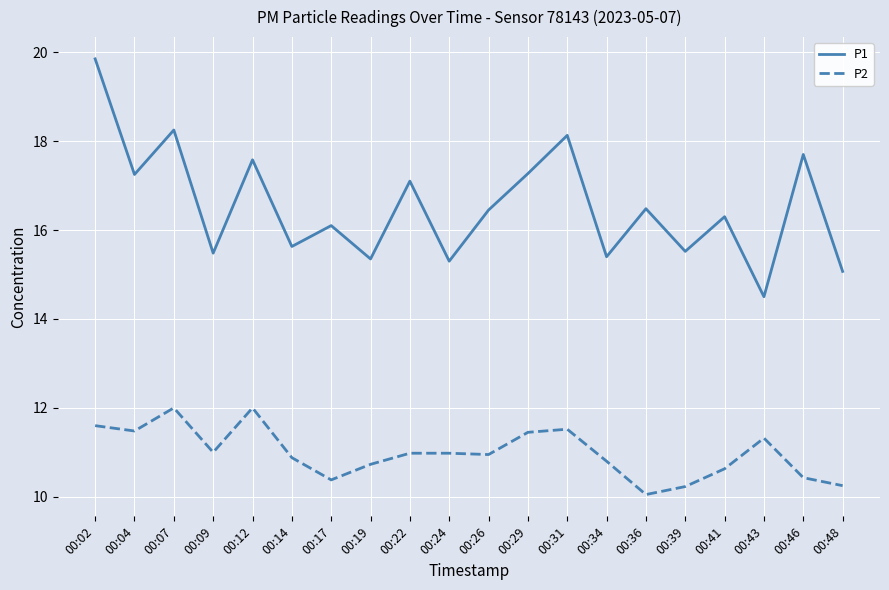

How many distinct data groups are displayed?

2